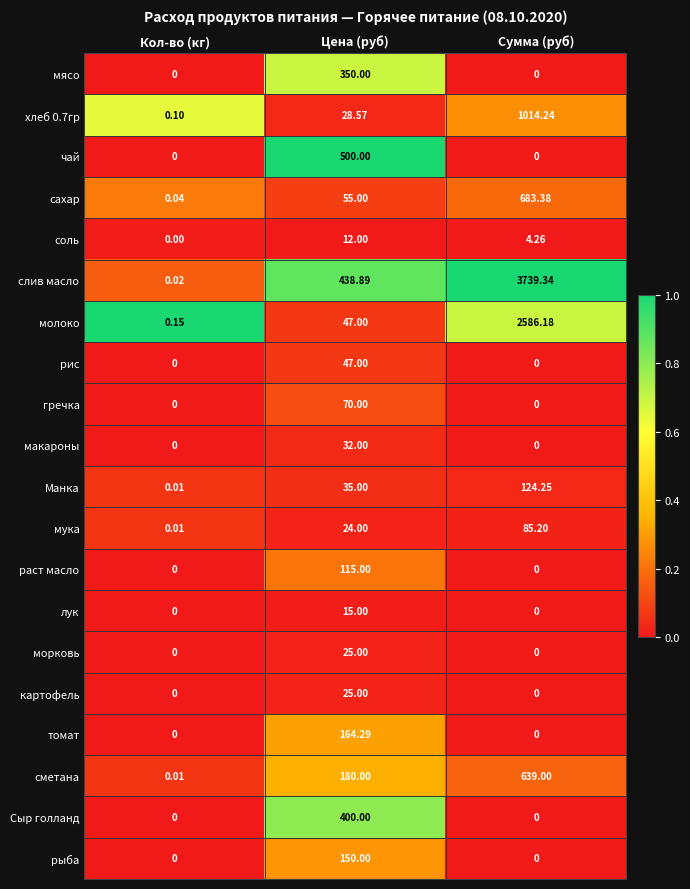

At which label does соль first exceed 4?

Цена (руб)